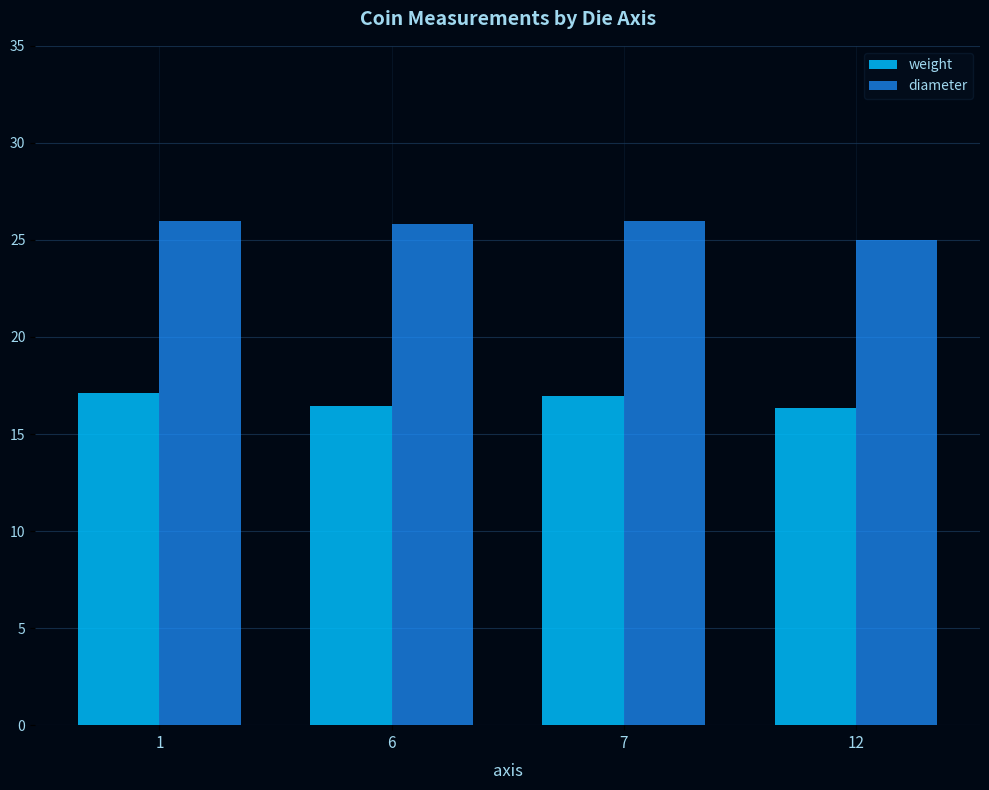

What is the sum of all diameter values?

102.8